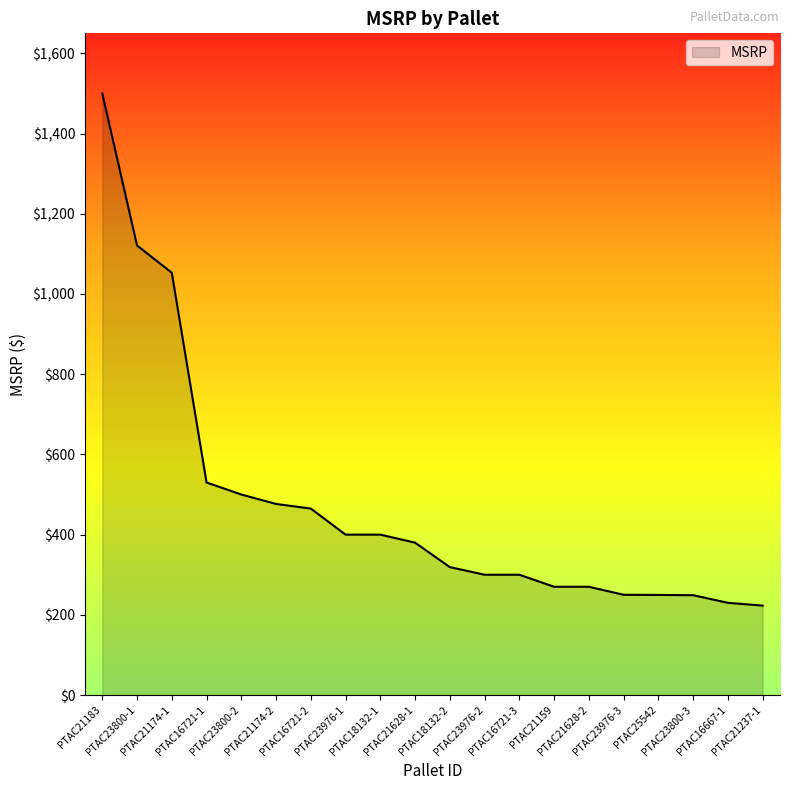

What is the smallest value displayed?

223.0